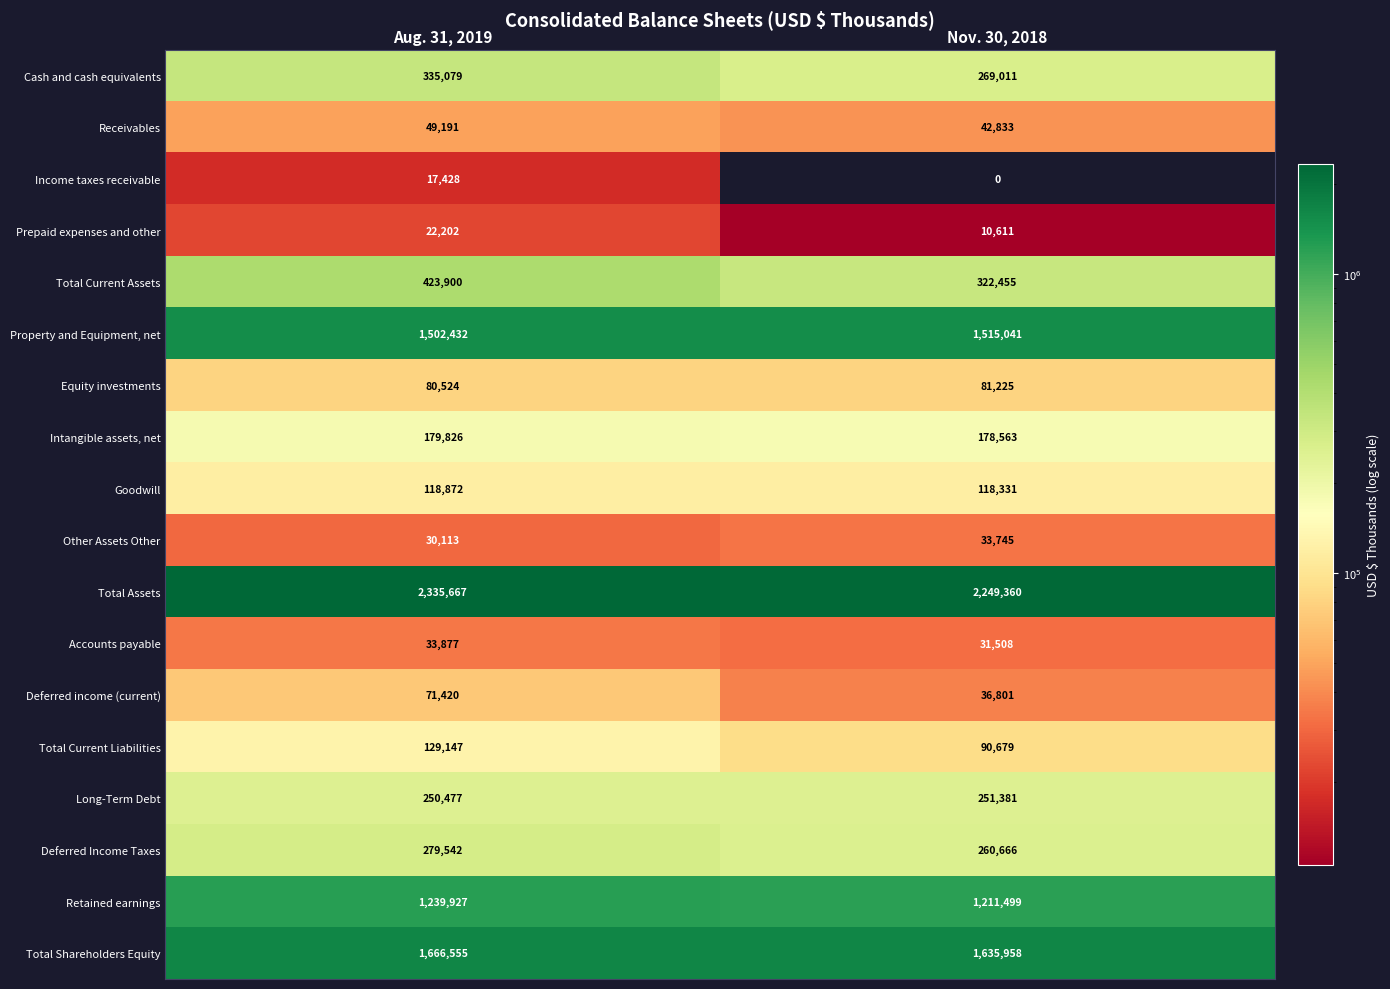

How many values in the Income taxes receivable series are below 17428?

1